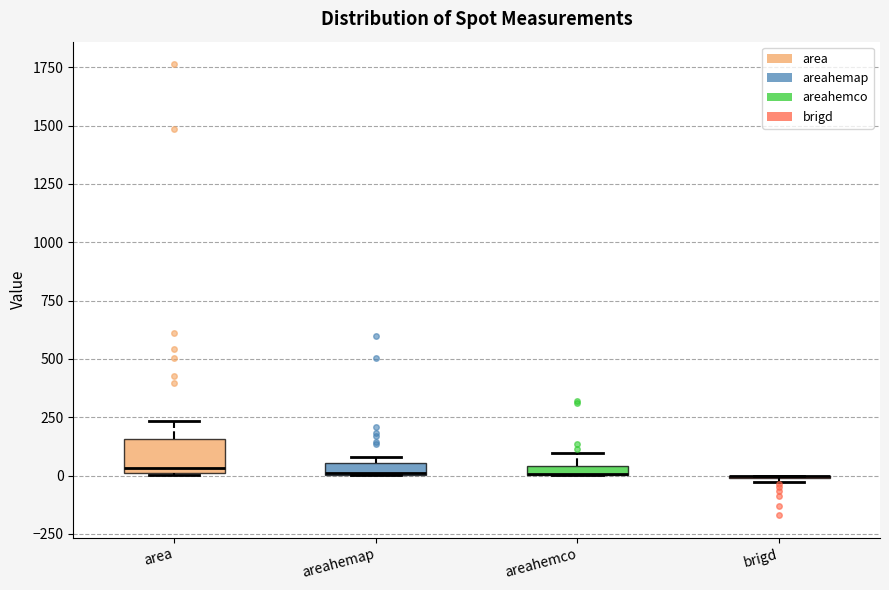

Where is the lower edge of the box for areahemco on the y-axis? The values are not printed on the chart, so give them approximately, as read against the axis.

0